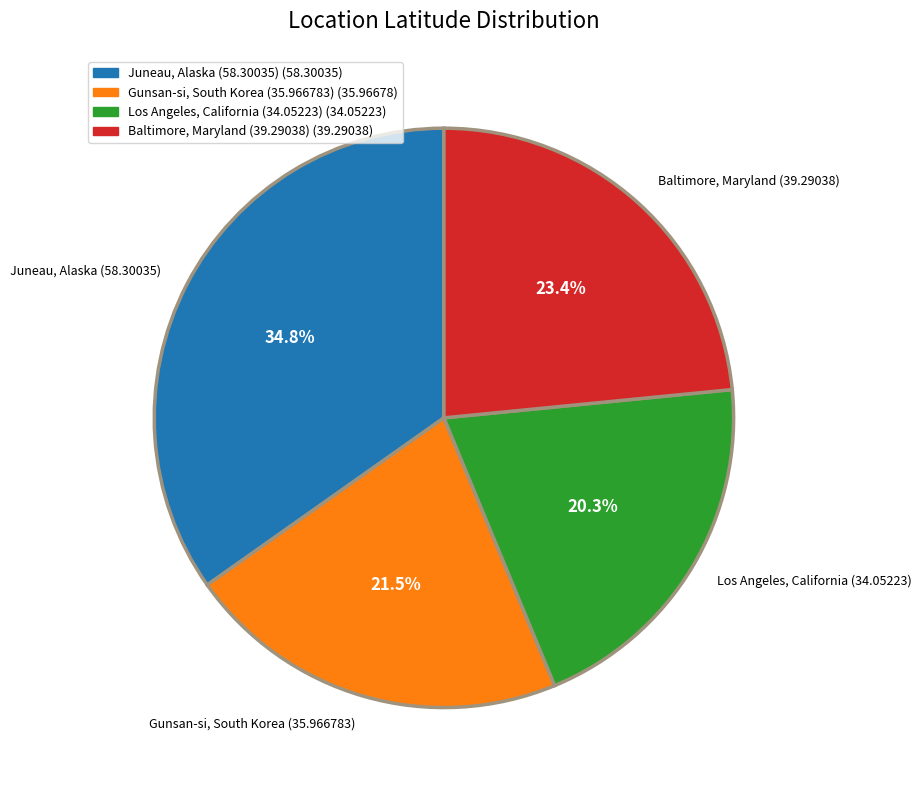

Does any single category account for the majority?

No